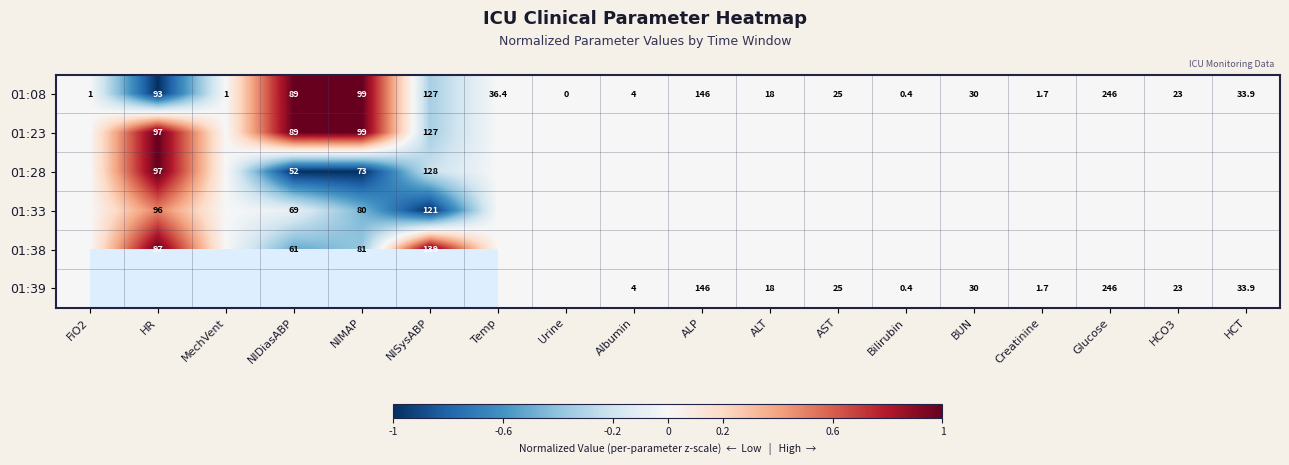

The value of 01:39 at HCO3 is 34.0. True or false?

False